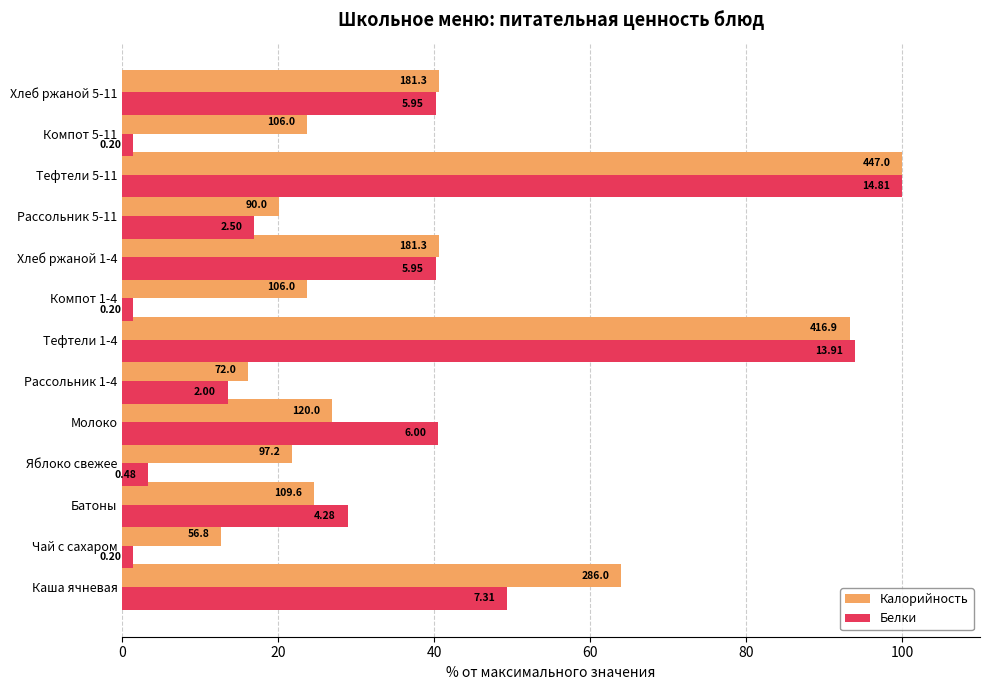

What is the value of the Калорийность bar at the 5th from the left?

26.8